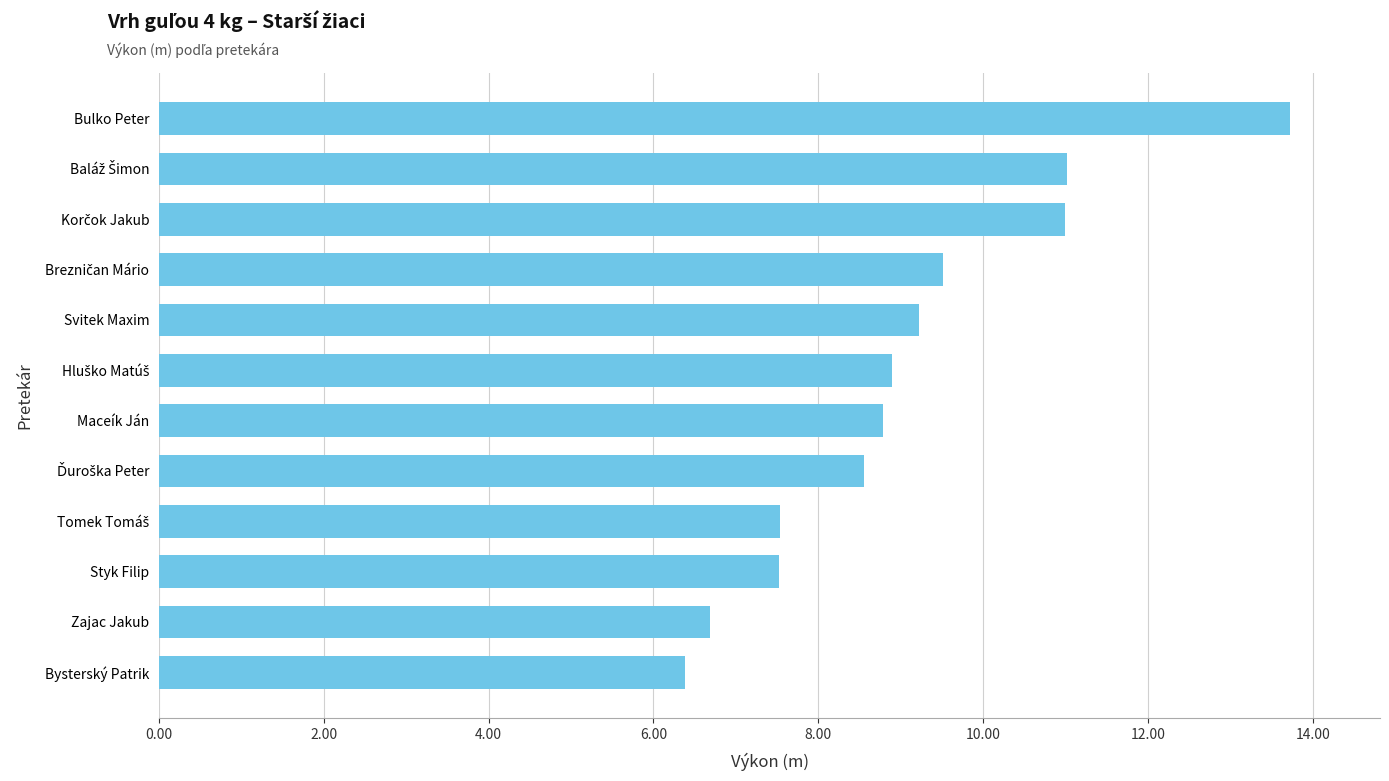

How many data points are less than 8?

4